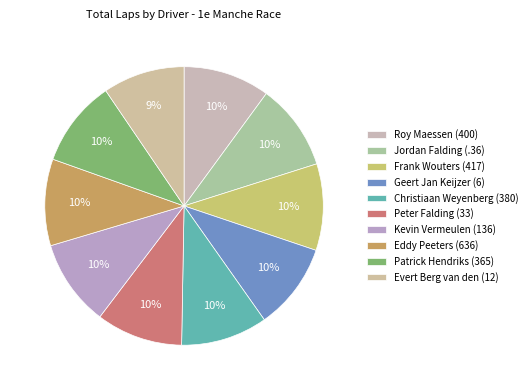

To the nearest percent, what percentage of the pie is Patrick Hendriks (365)?

10%